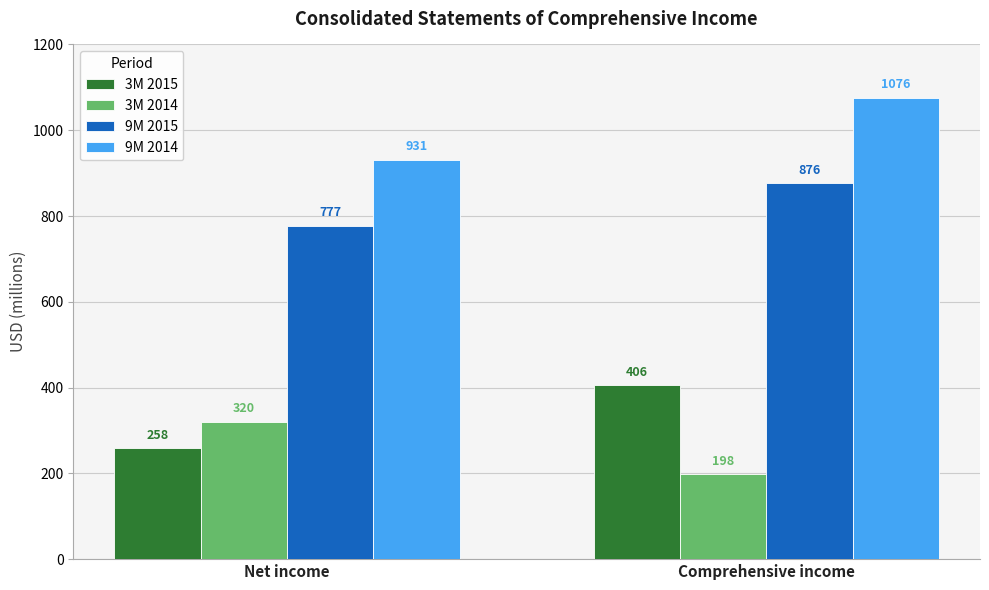

At Comprehensive income, list the series in order from largest to smallest.

9M 2014, 9M 2015, 3M 2015, 3M 2014